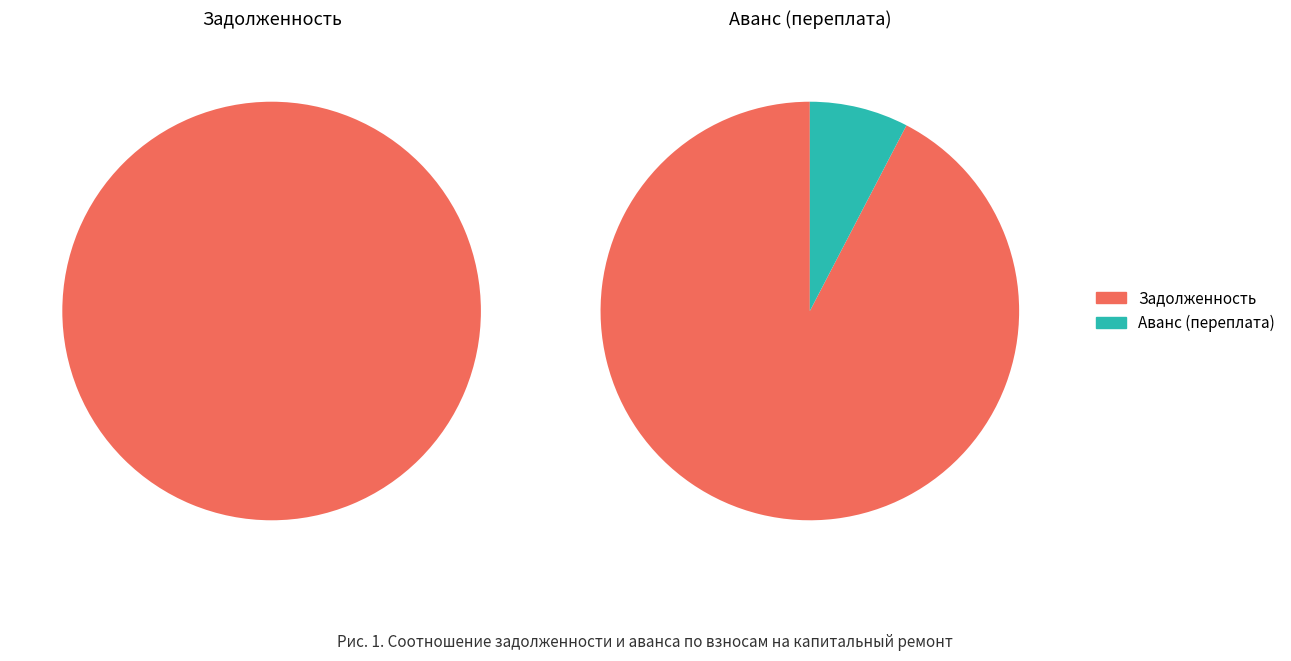

Which series has the widest spread of values?

задолженность